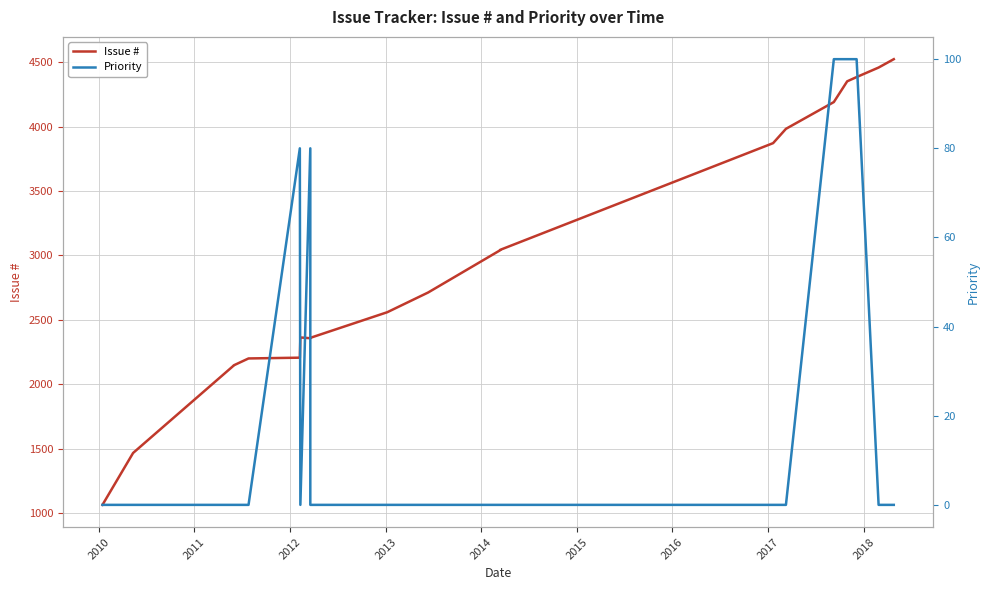

In Priority, how many points are higher than both neighbors (excluding endpoints)?

2